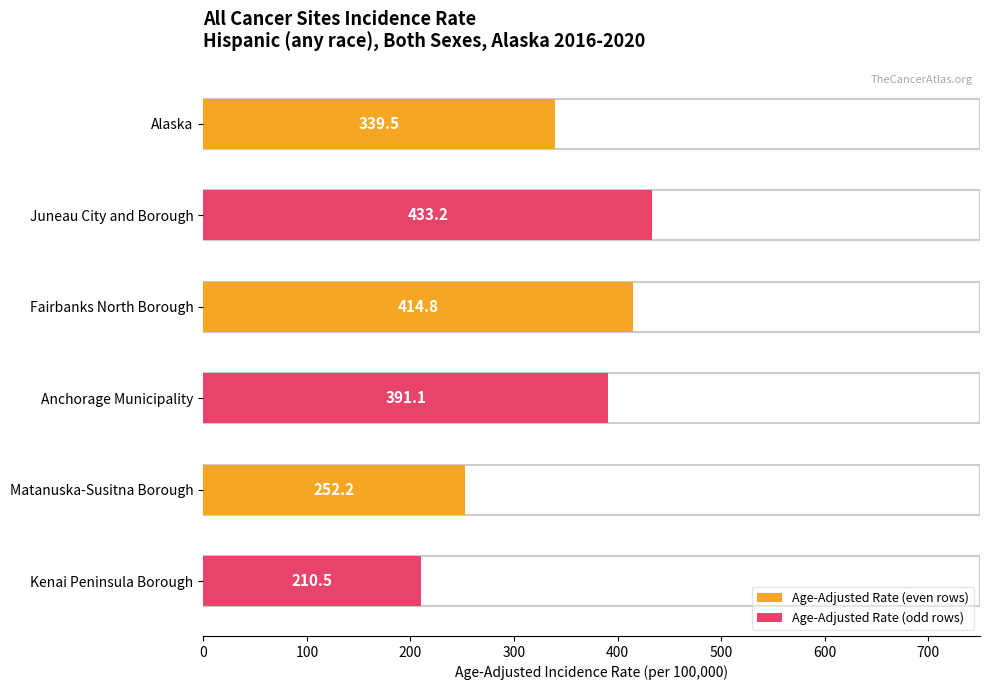

What is the maximum value for Age-Adjusted Rate (even rows)?

414.8